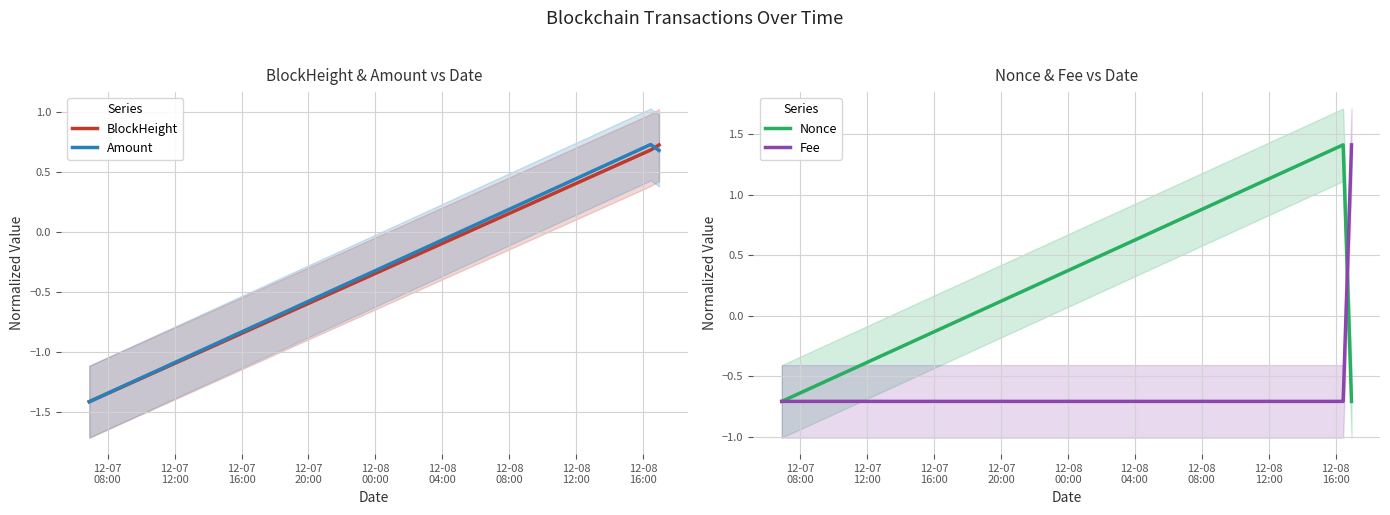

How many lines are shown in the chart?

4